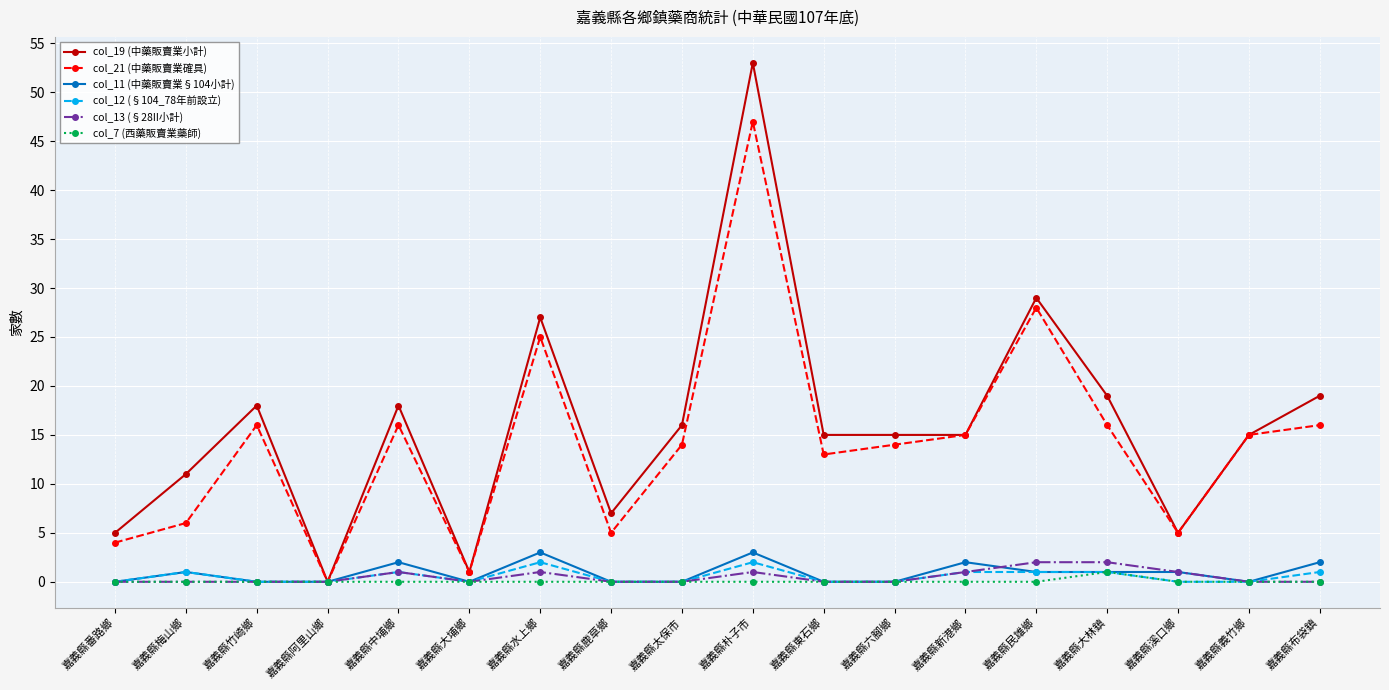

The col_21 (中藥販賣業確具) series shows 14 at 嘉義縣六腳鄉. True or false?

True